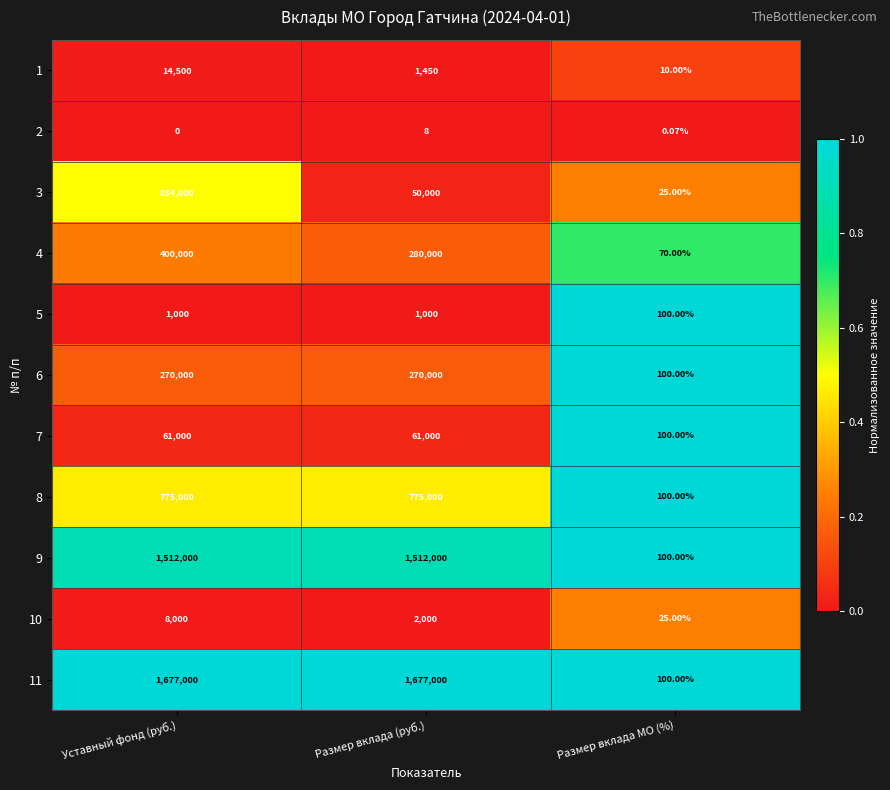

At which label is 4 closest to 200035?

Размер вклада (руб.)